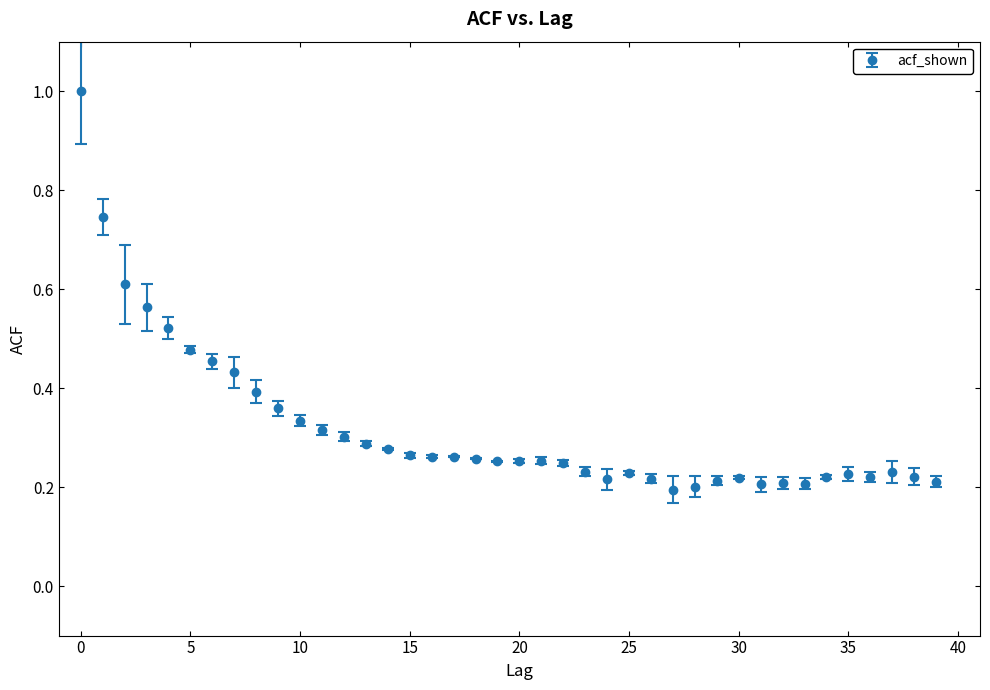

What is the sum of all values?

12.8